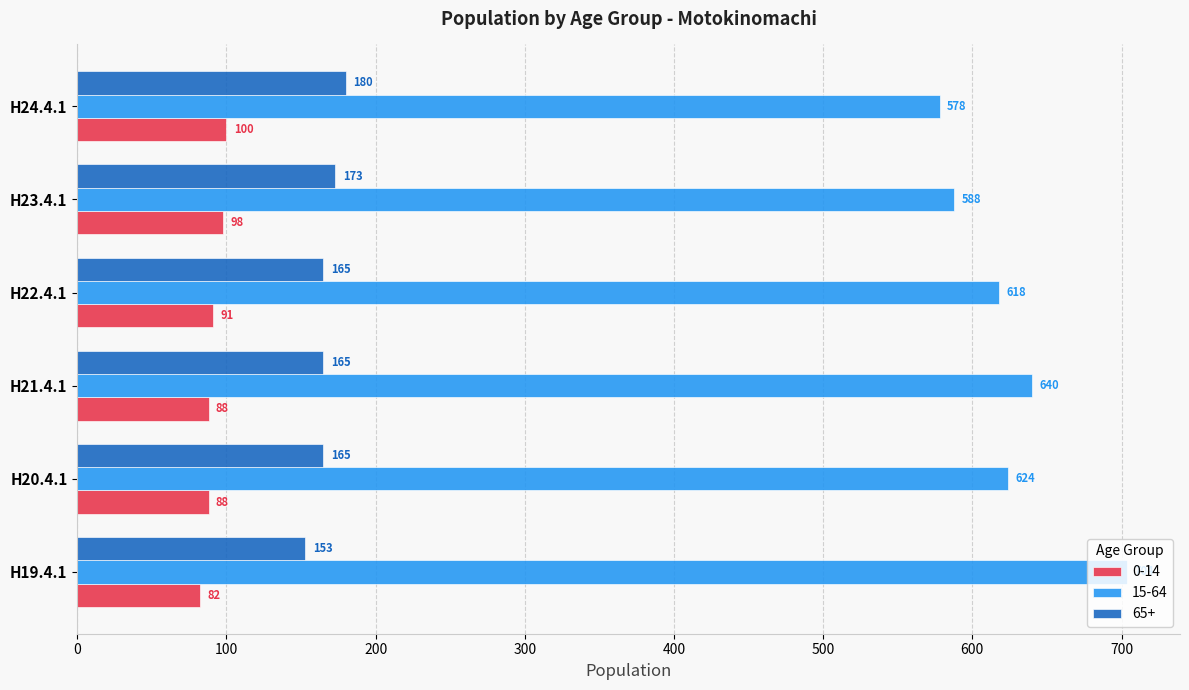

Read the 0-14 value at H23.4.1, to the nearest 5.

100